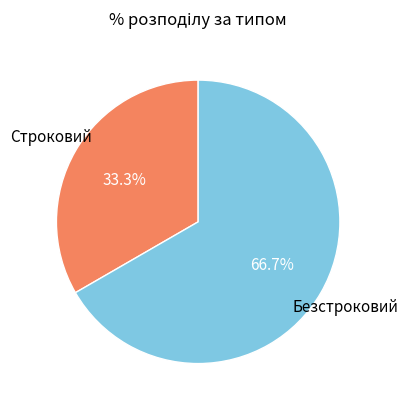

Which has a higher value, Строковий or Безстроковий?

Безстроковий